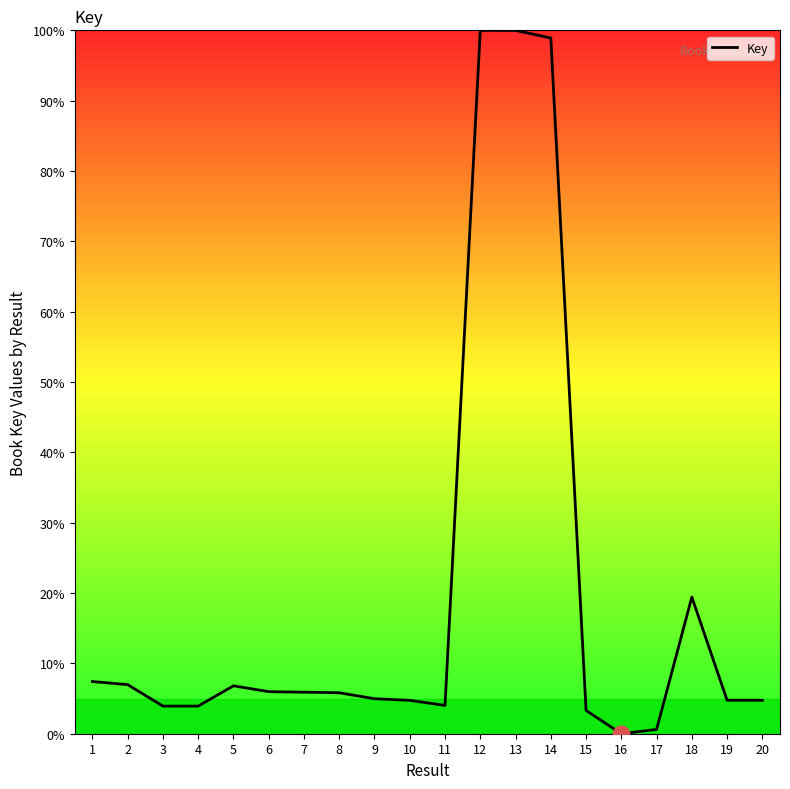

What is the change in value from 1 to 13?

+92.6